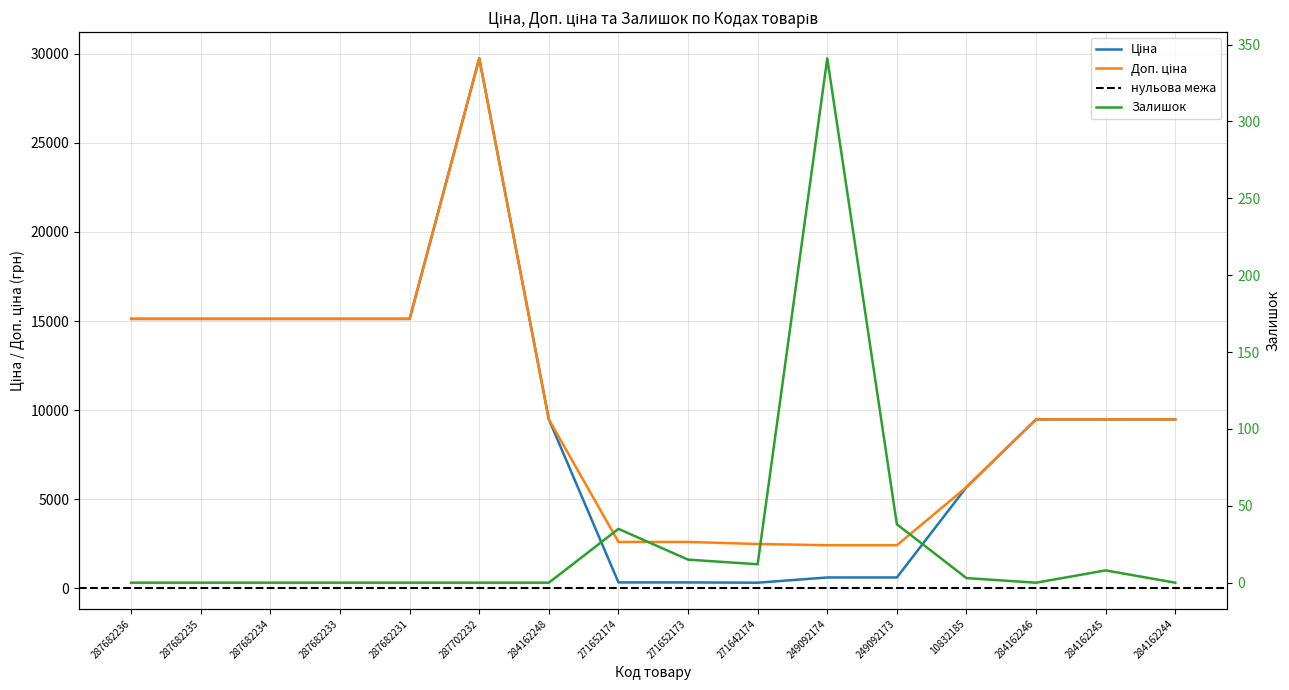

True or false: Доп. ціна and Залишок cross at least once.

False